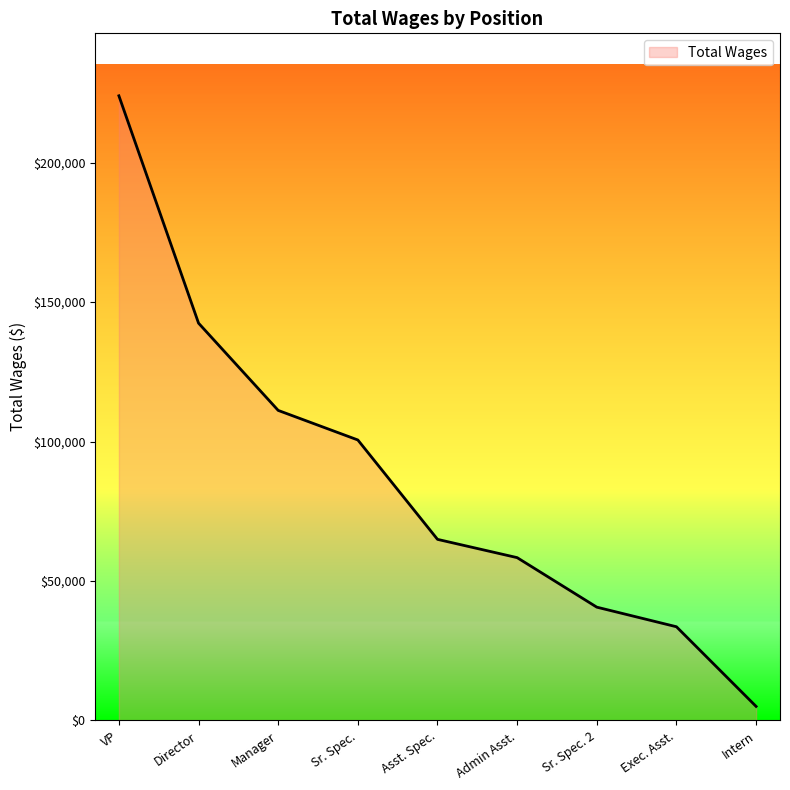

Is it true that the value at Asst. Spec. is 91164?

False